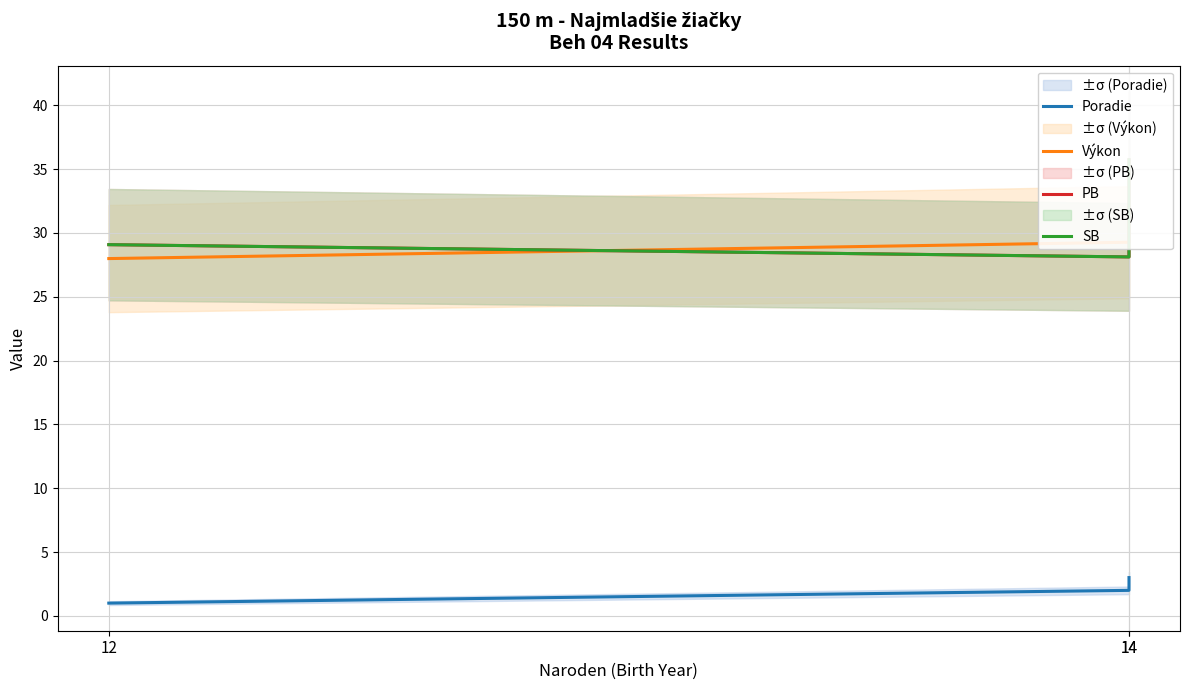

At which label does PB reach its minimum?

14